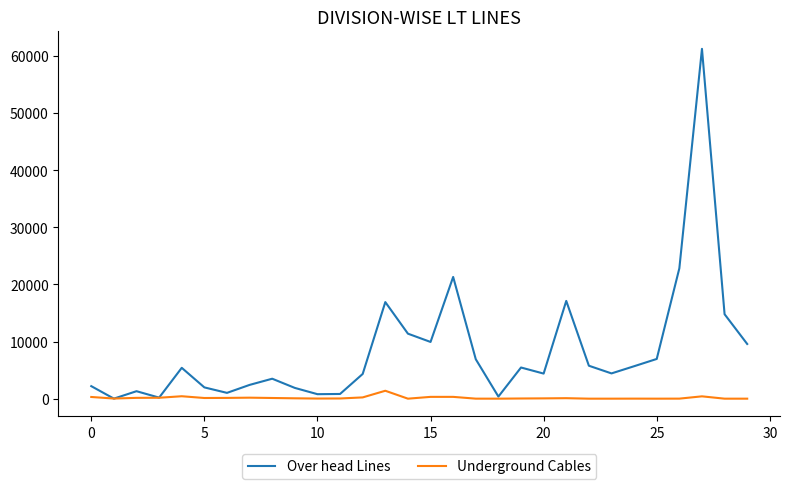

What is the average value of the Over head Lines series?

8358.4